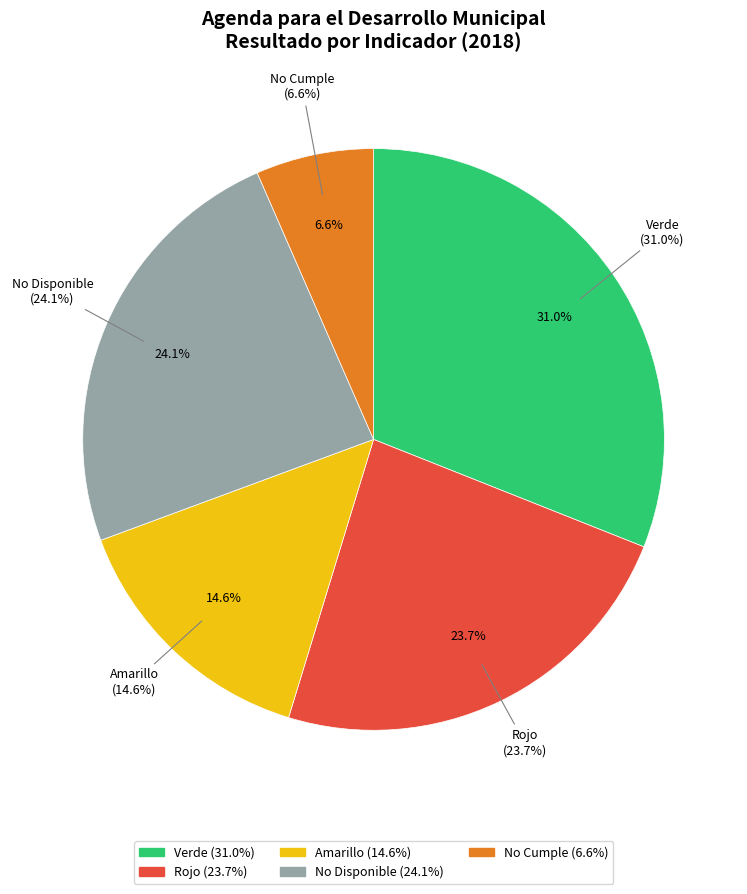

What is the change in value from Verde to Amarillo?

-104